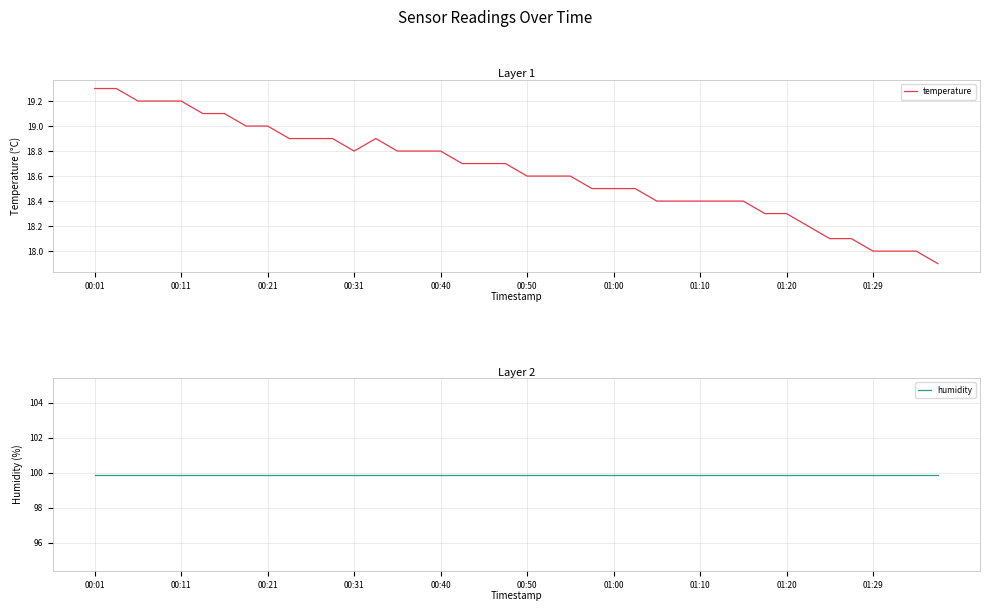

How many lines are shown in the chart?

2